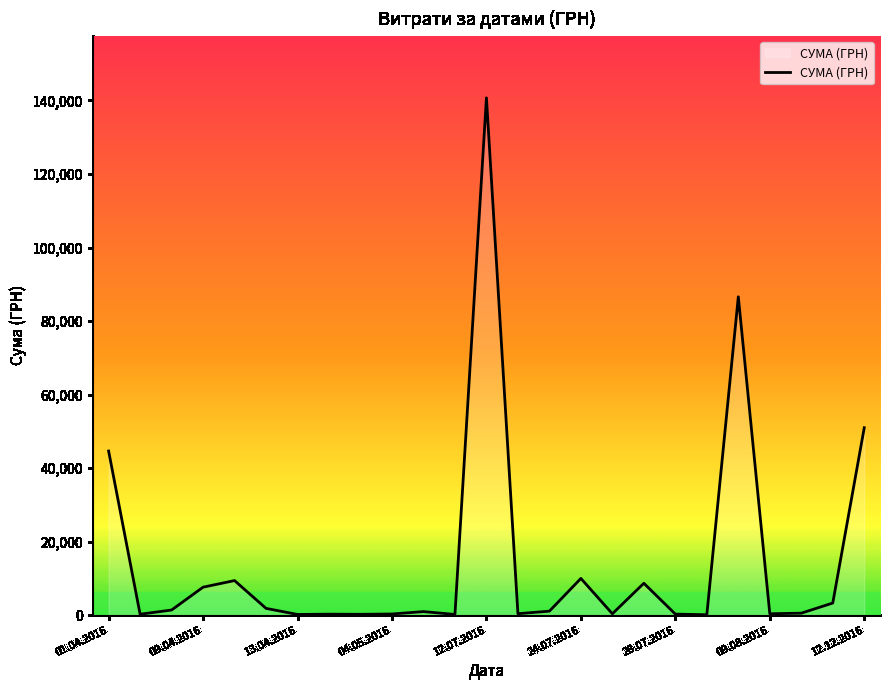

What is the maximum value shown in the chart?

140706.2